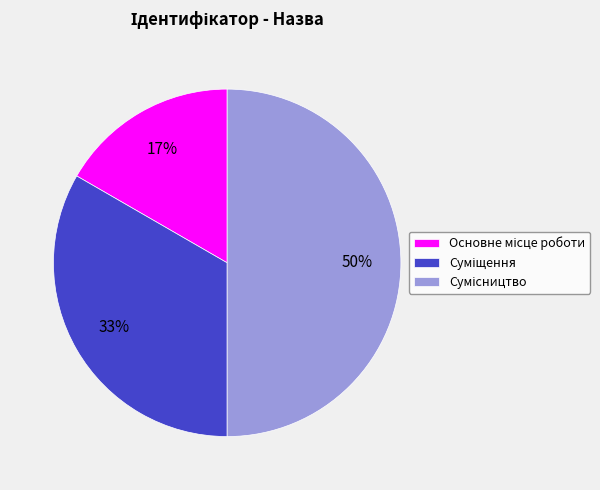

To the nearest percent, what is the difference between the largest and smallest slice percentages?

33%